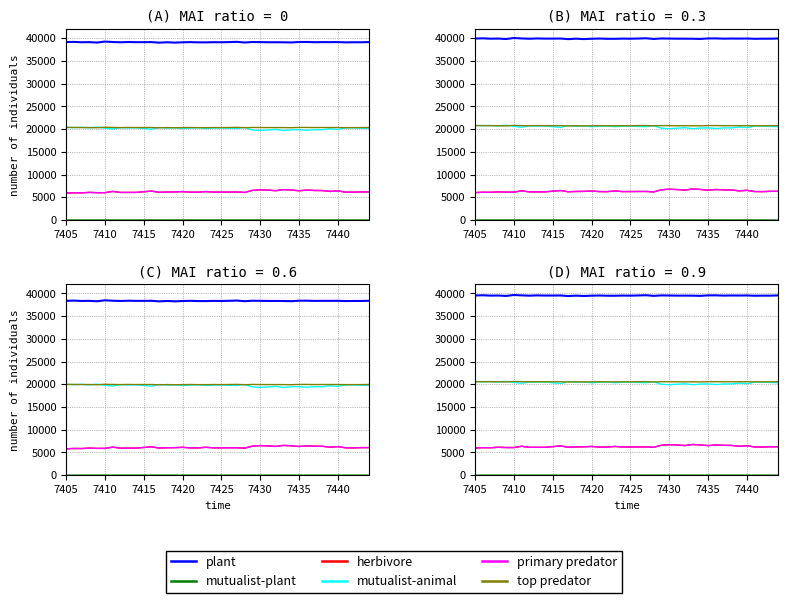

The value of mutualist-animal at 7435 is 28093.1. True or false?

False